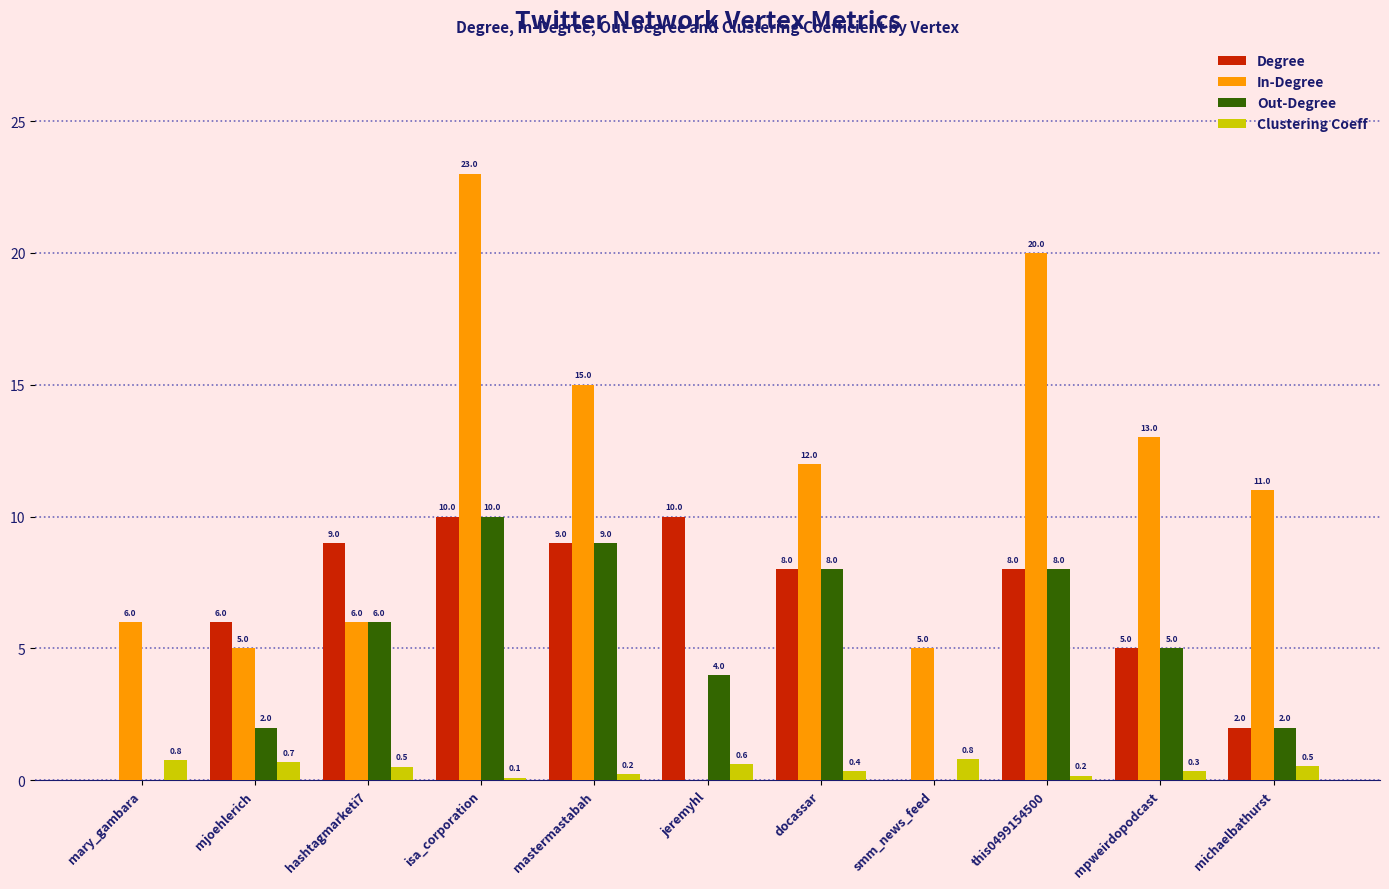

What is the total value across all series at mastermastabah?

33.2